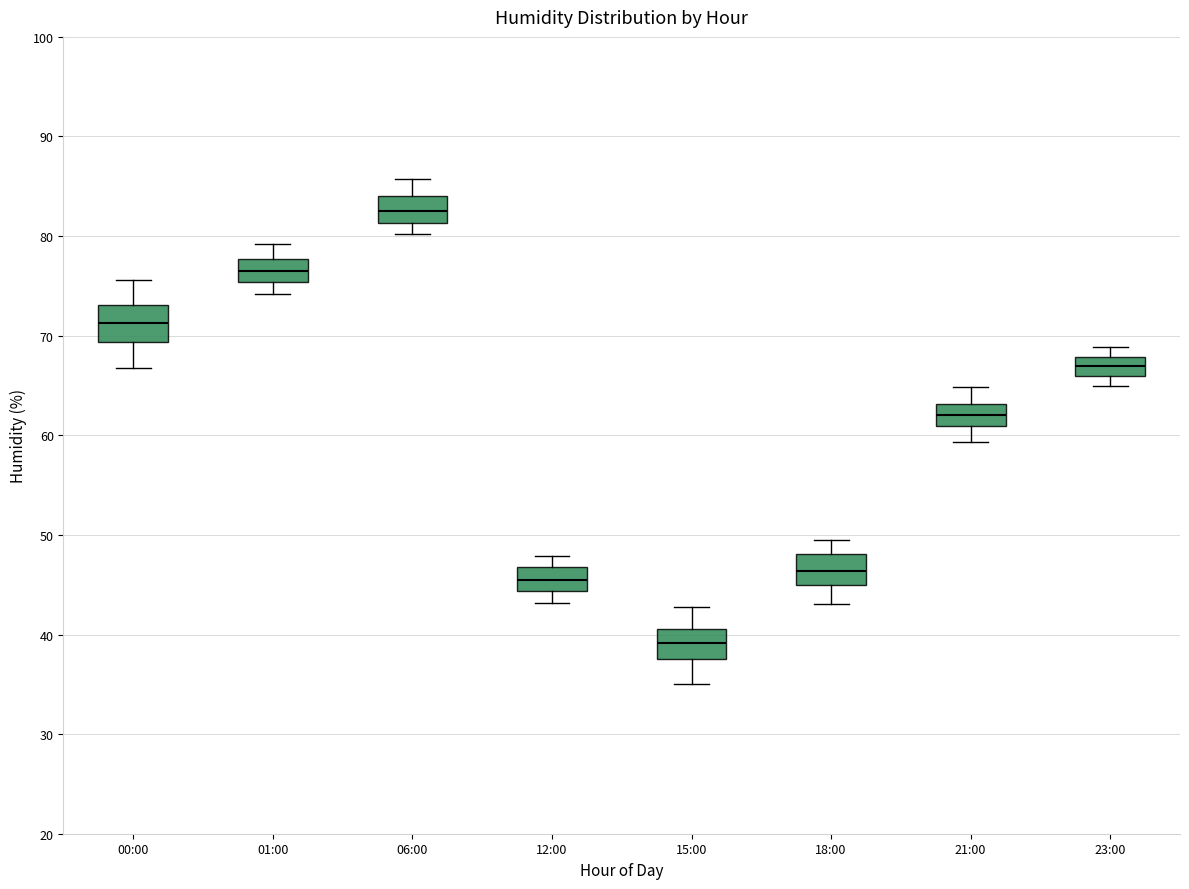

Reading left to right, transcribe this box plot: for each box, give where its median line is, the range the box spans, and where its two whiskers end, as read against the y-axis. The values are not printed on the chart, so give them approximately, as read against the axis.

00:00: median 71, box 69 to 73, whiskers 67 to 76
01:00: median 76, box 75 to 78, whiskers 74 to 79
06:00: median 83, box 81 to 84, whiskers 80 to 86
12:00: median 46, box 44 to 47, whiskers 43 to 48
15:00: median 39, box 38 to 41, whiskers 35 to 43
18:00: median 46, box 45 to 48, whiskers 43 to 50
21:00: median 62, box 61 to 63, whiskers 59 to 65
23:00: median 67, box 66 to 68, whiskers 65 to 69